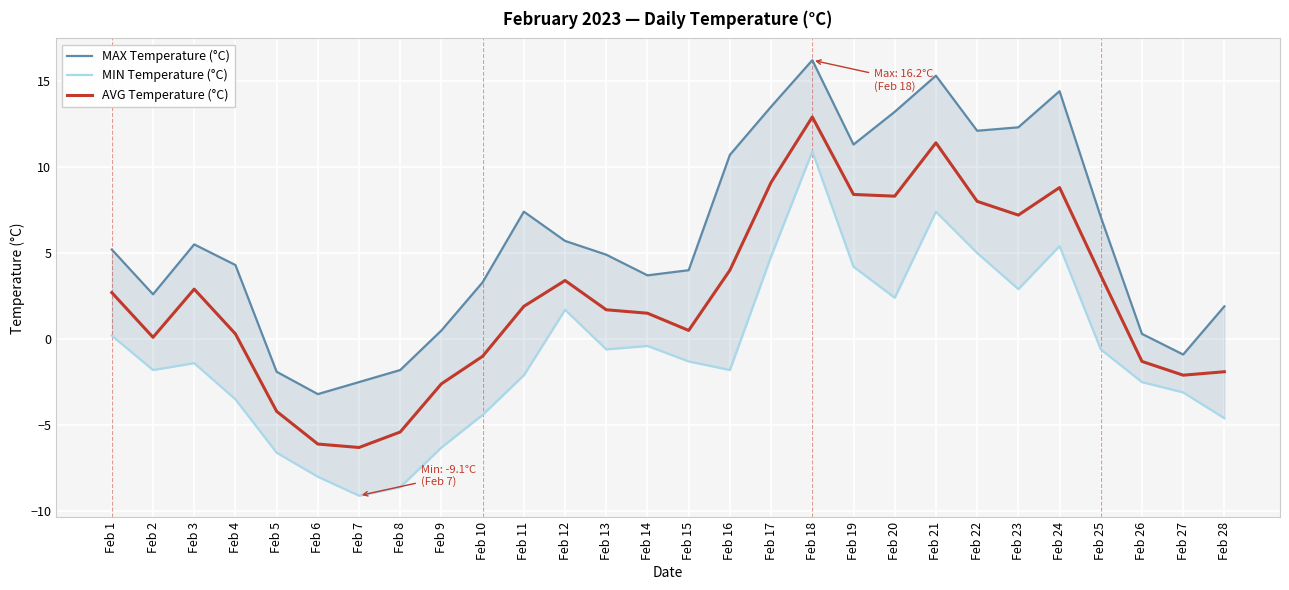

What is the average value of the AVG Temperature (°C) series?

2.4